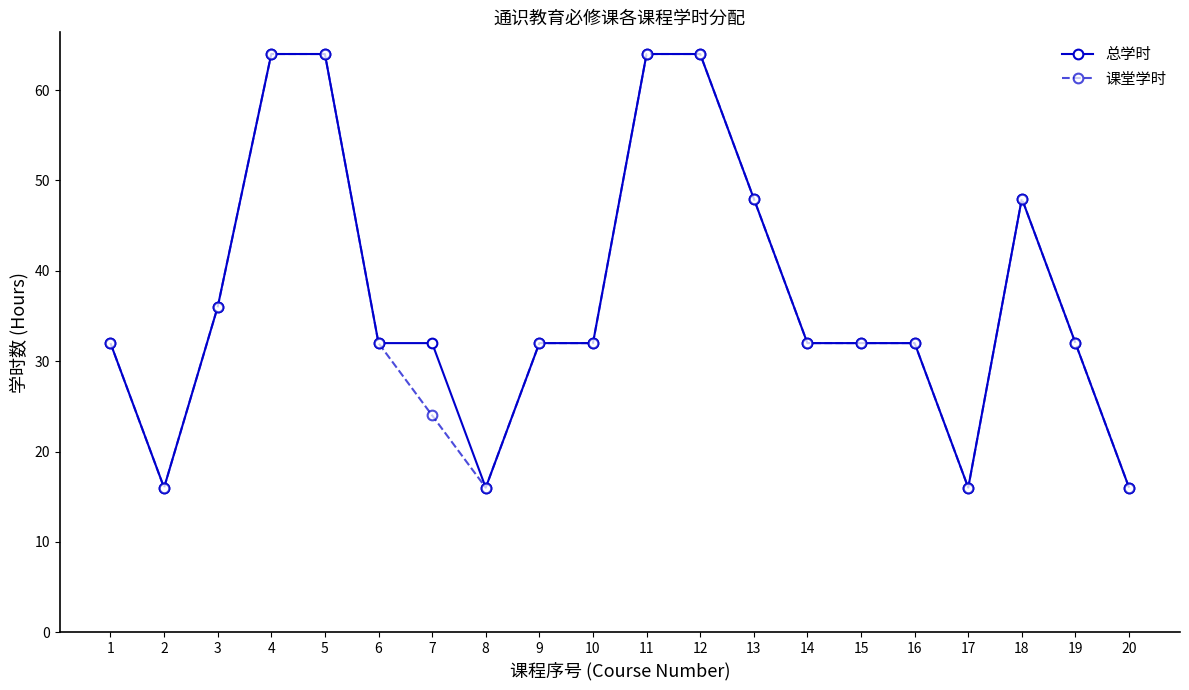

What value does the 总学时 series have at 8, to the nearest 5?

15